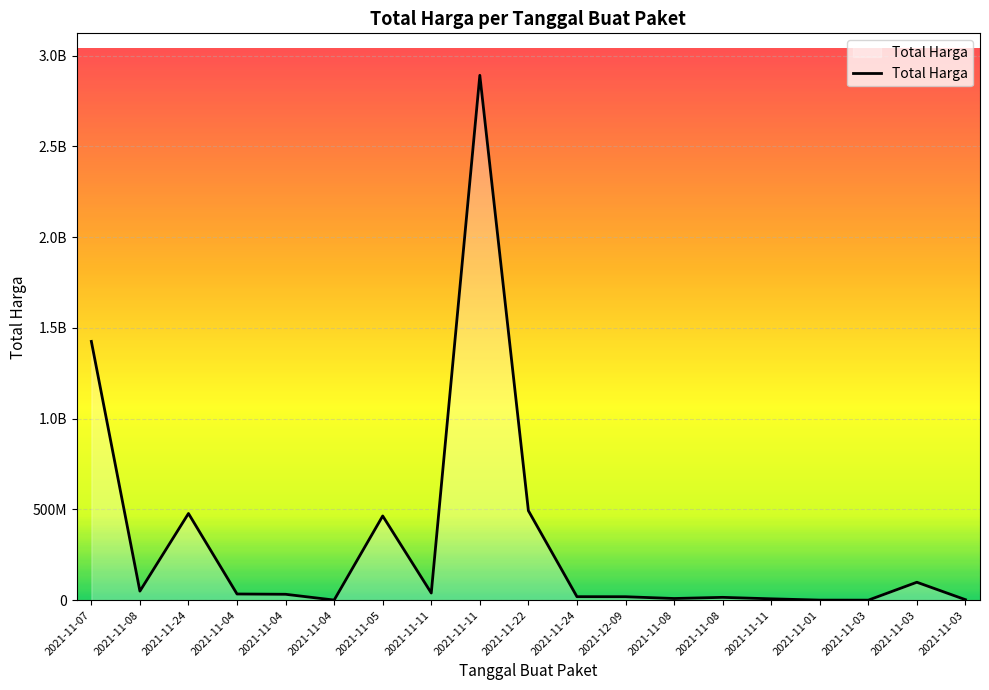

The value at 2021-11-22 is 191535452. True or false?

False